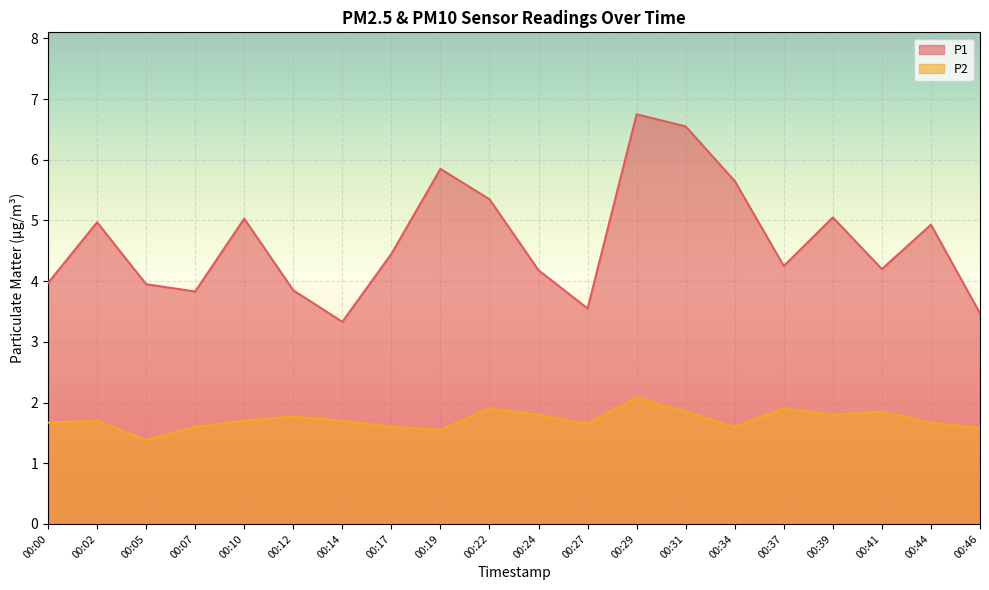

What is the difference between the P1 values at 00:00 and 00:37?

0.3